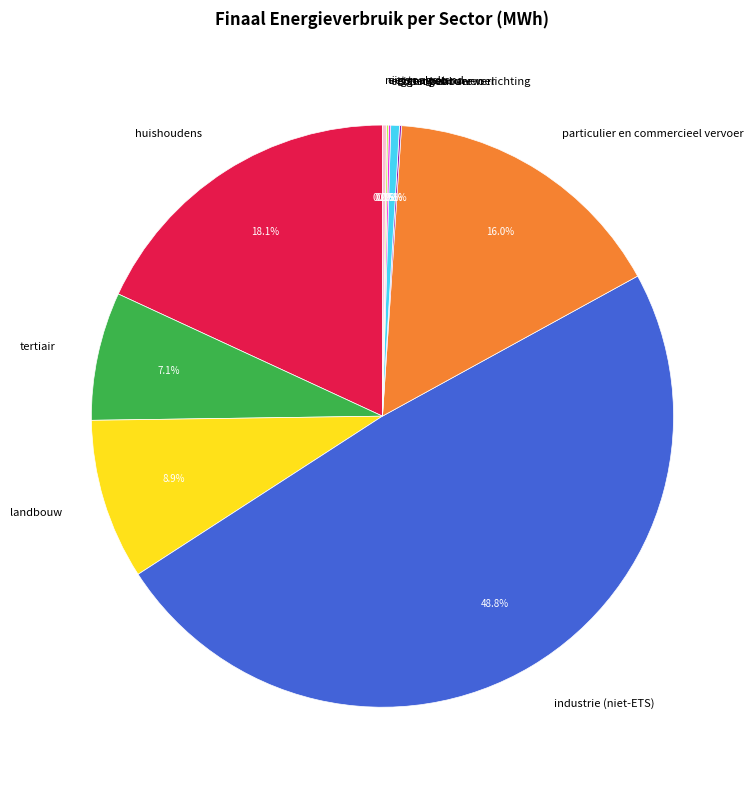

Which category has the biggest portion of the pie?

industrie (niet-ETS)